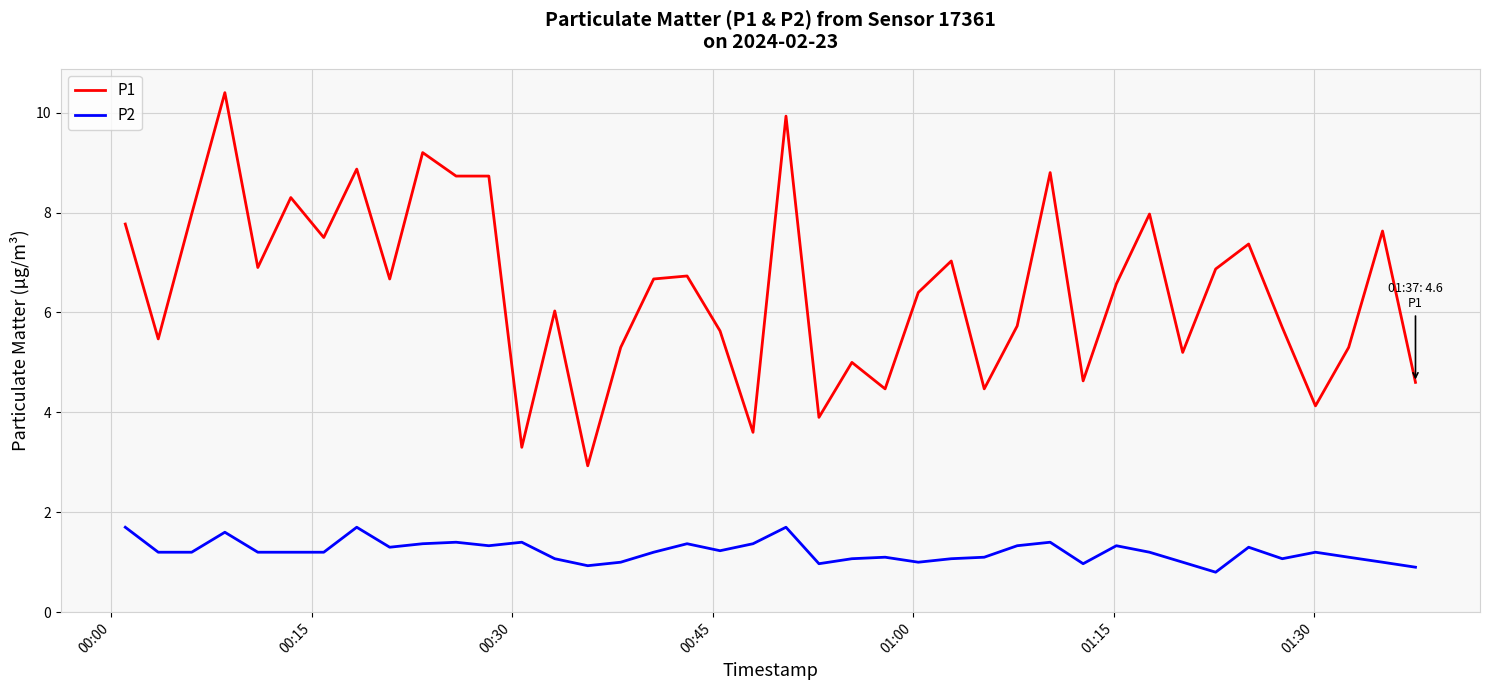

Which series has the widest spread of values?

P1